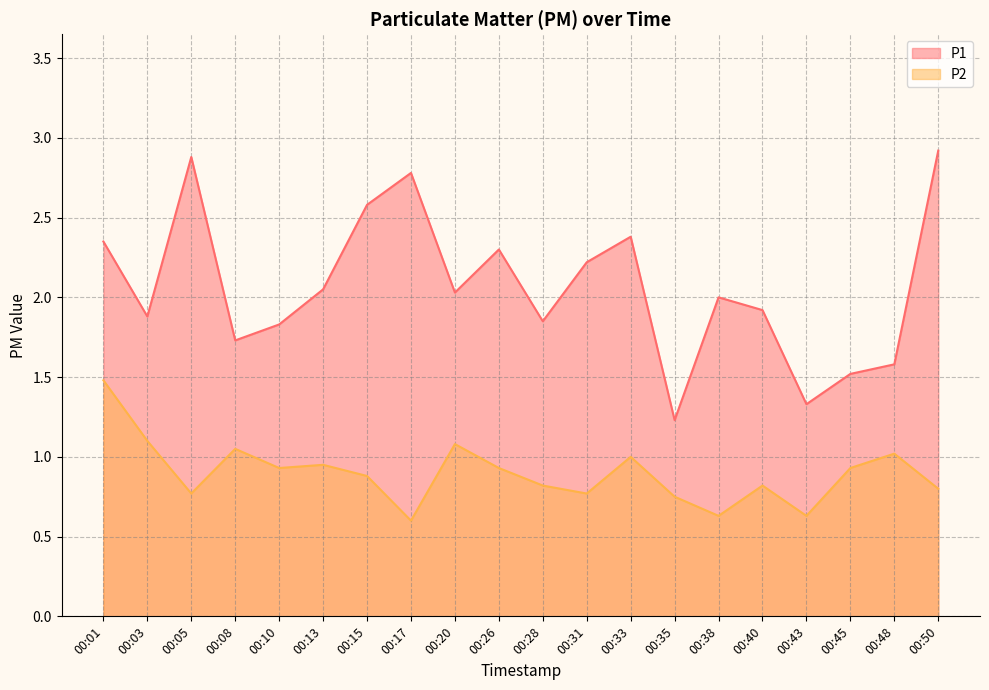

Rank the categories by P2 value from lowest to highest.

00:17, 00:38, 00:43, 00:35, 00:05, 00:31, 00:50, 00:28, 00:40, 00:15, 00:10, 00:26, 00:45, 00:13, 00:33, 00:48, 00:08, 00:20, 00:03, 00:01